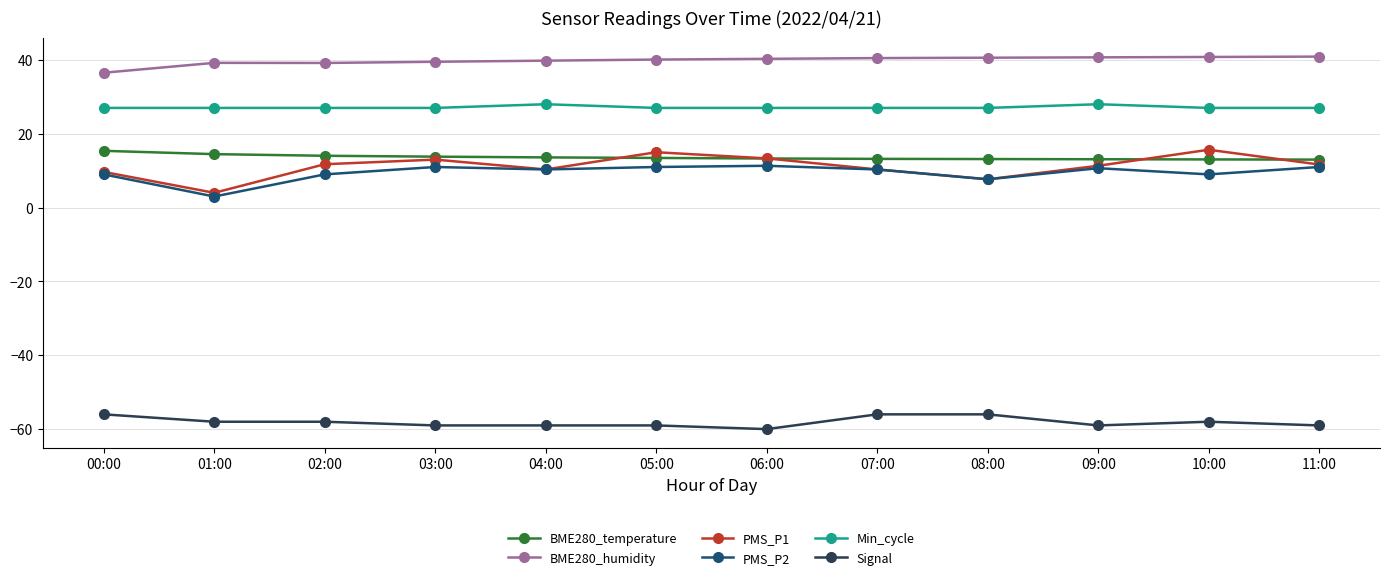

Which series has the largest total across all categories?

BME280_humidity